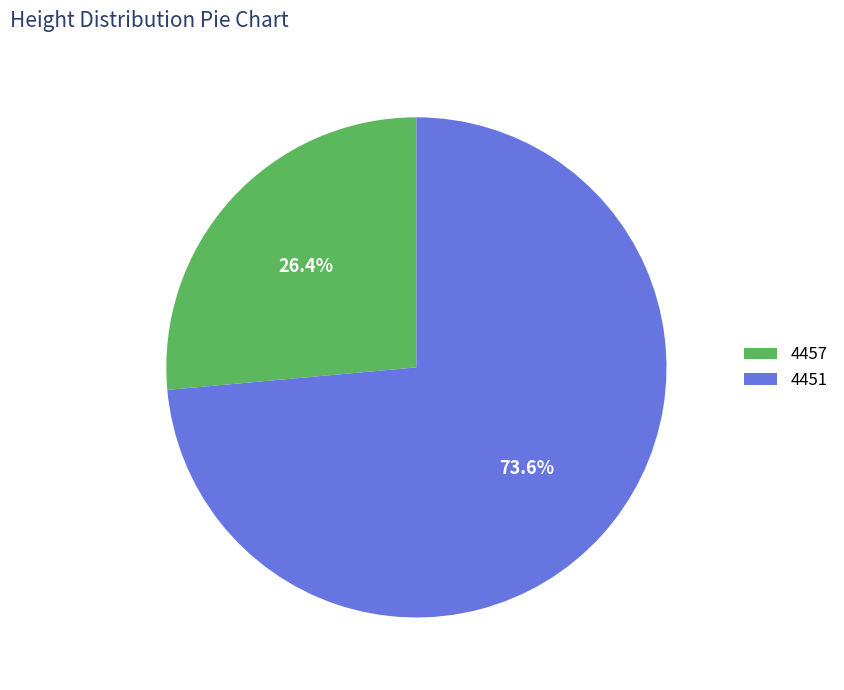

To the nearest percent, what percentage of the pie is 4457?

26%